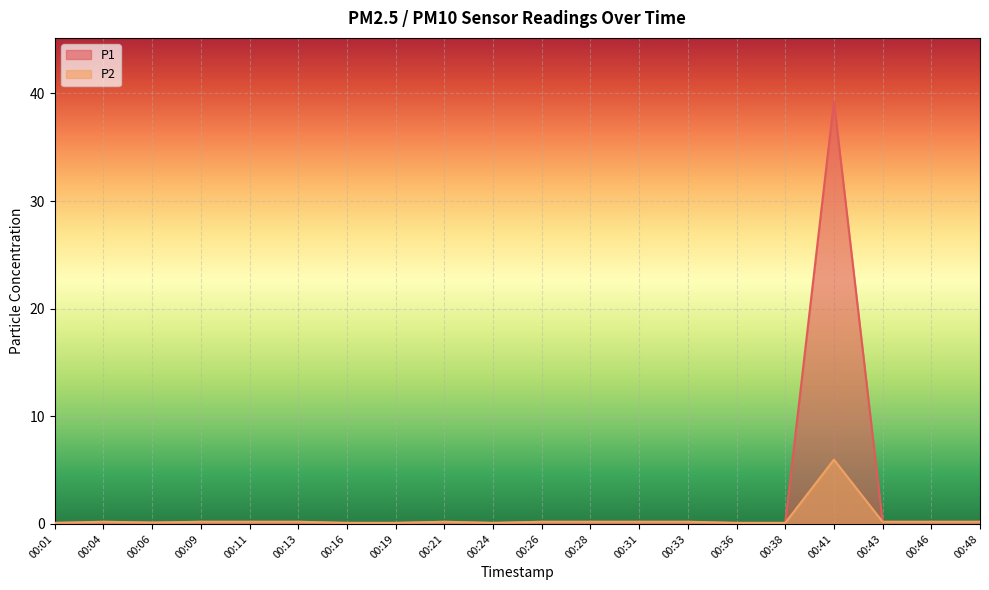

Where is the first local maximum for P1?

00:04